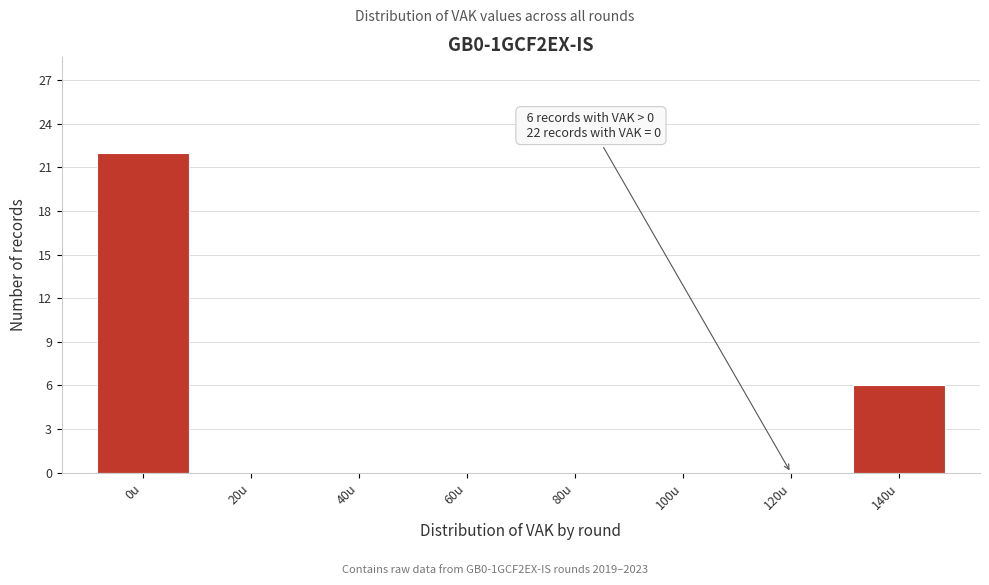

Reading left to right, transcribe all the data shown in this chart.

0u=22	20u=0	40u=0	60u=0	80u=0	100u=0	120u=0	140u=6